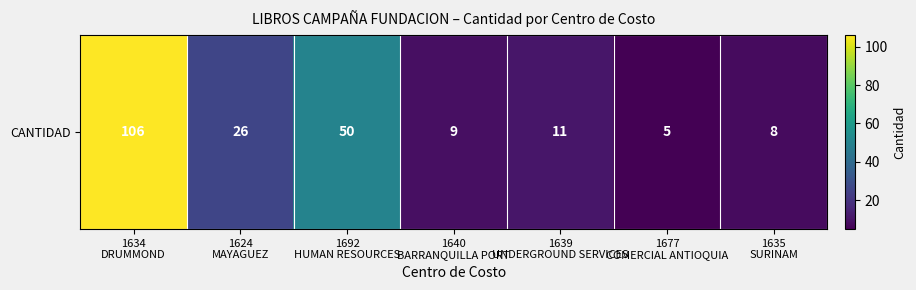

Which has a higher value, 1634
DRUMMOND or 1640
BARRANQUILLA PORT?

1634
DRUMMOND